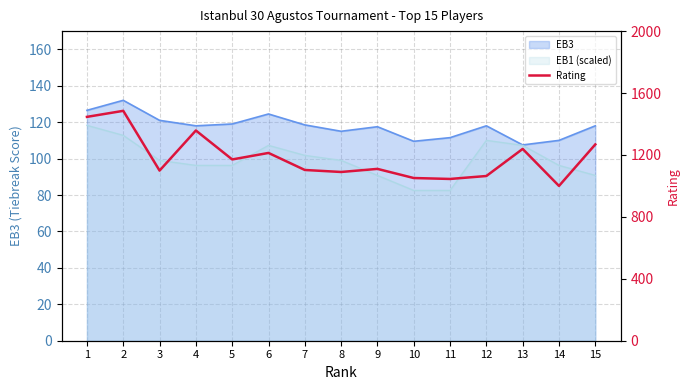

How many data points are less than 1110?

7